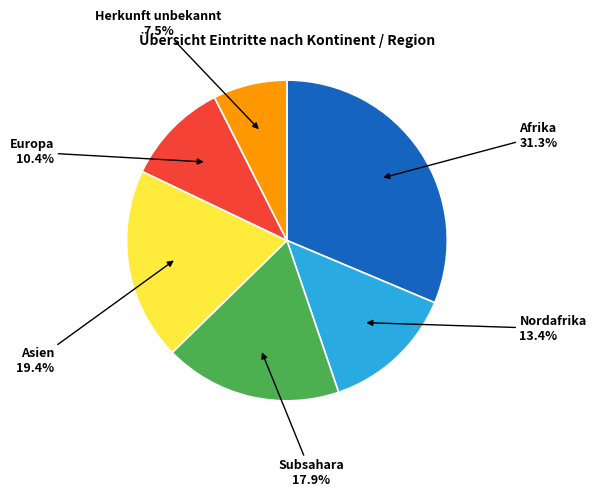

Does any single category account for the majority?

No